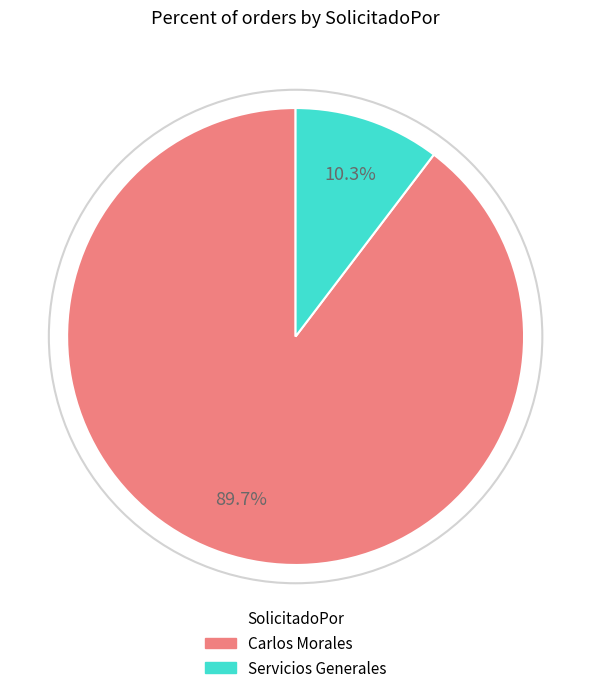

The Carlos Morales slice represents 90% of the pie. True or false?

True